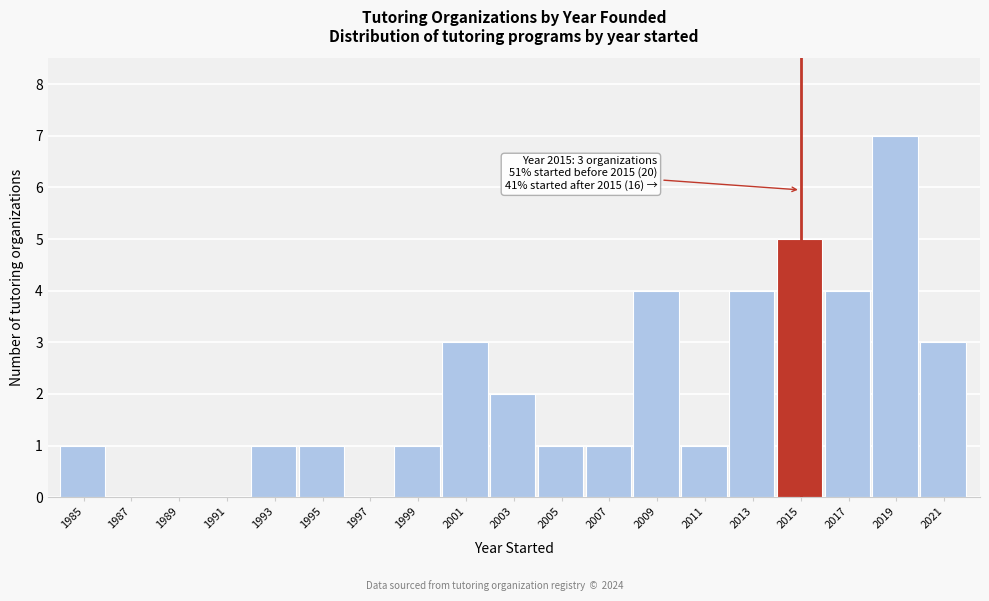

Reading left to right, what are all the values shown in this chart?

1985=1	1987=0	1989=0	1991=0	1993=1	1995=1	1997=0	1999=1	2001=3	2003=2	2005=1	2007=1	2009=4	2011=1	2013=4	2015=5	2017=4	2019=7	2021=3